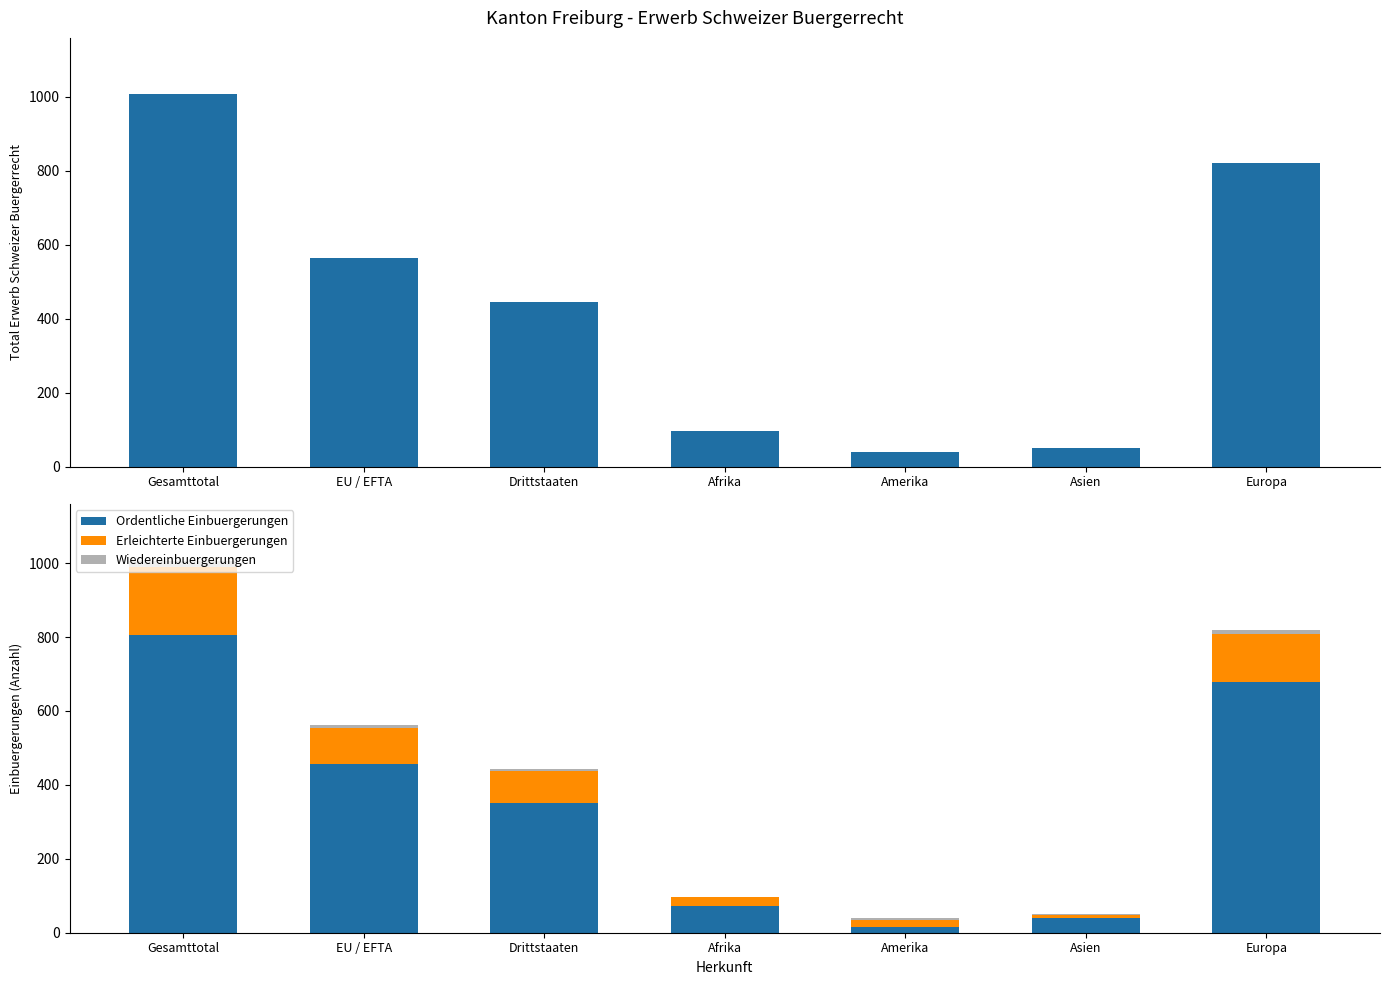

What position from the left is Gesamttotal?

1